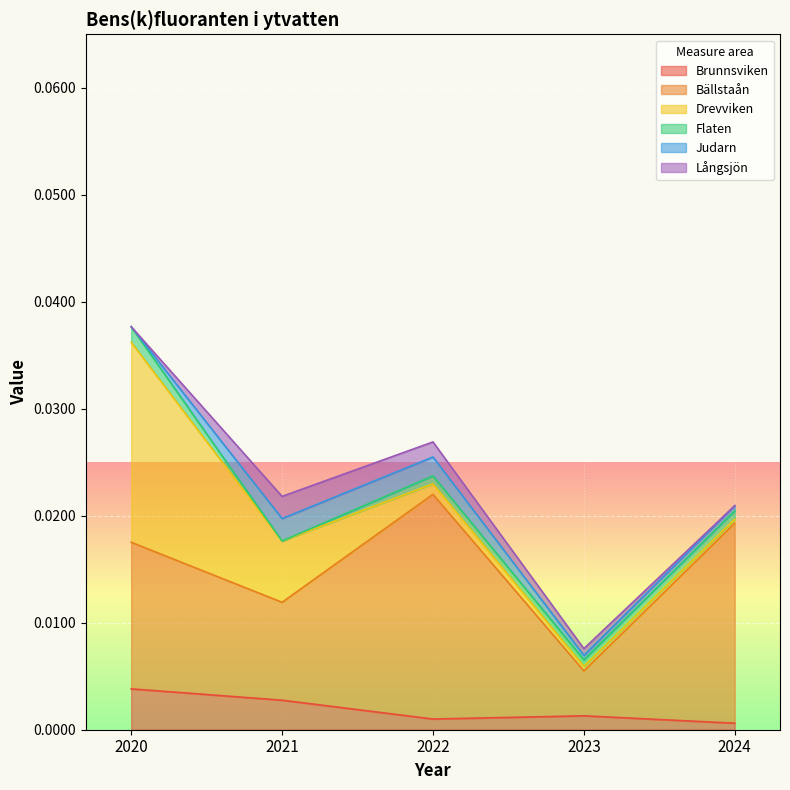

True or false: Flaten and Bällstaån intersect in this chart.

False